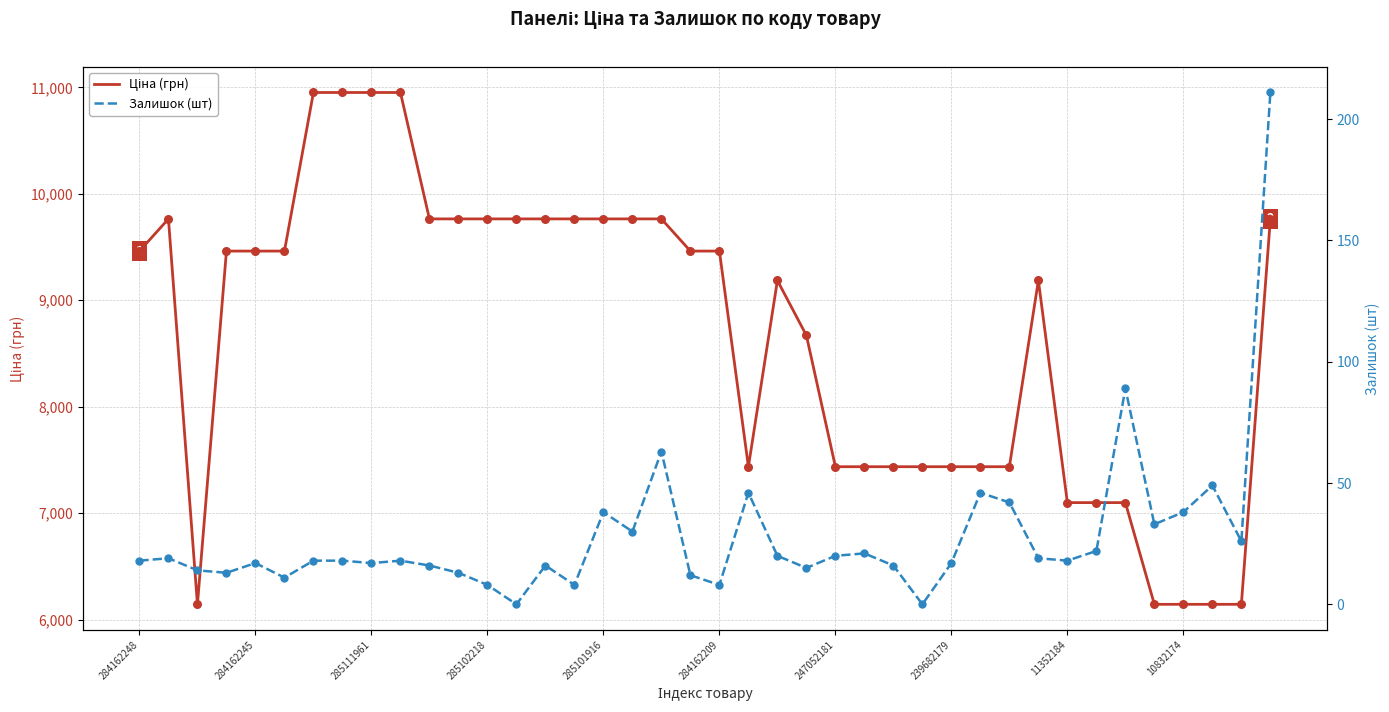

What are all the series names shown in the legend?

Ціна (грн), Залишок (шт)